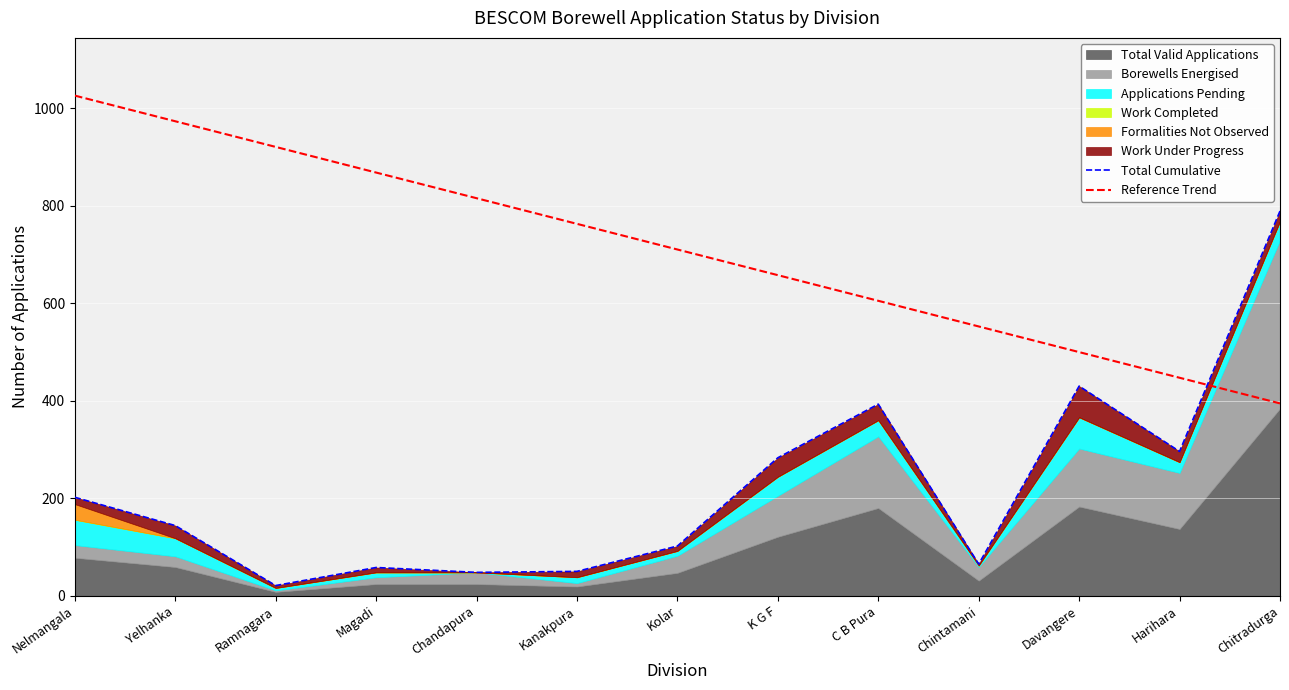

At which category is the sum across all series the highest?

Nelmangala